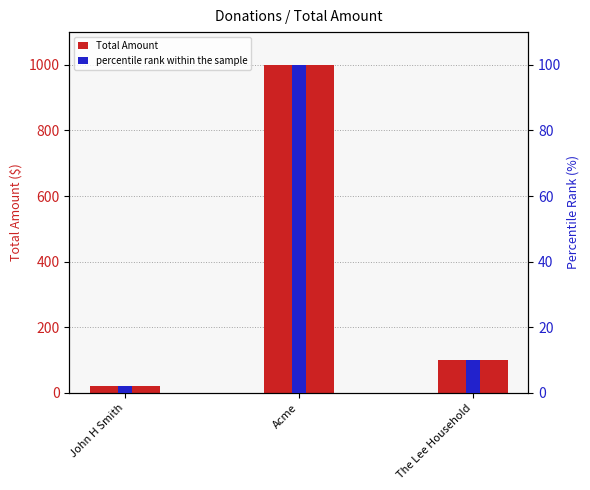

Reading left to right, list all the values displayed in this chart.

Total Amount: John H Smith=20	Acme=1000	The Lee Household=100
percentile rank within the sample: John H Smith=2	Acme=100	The Lee Household=10